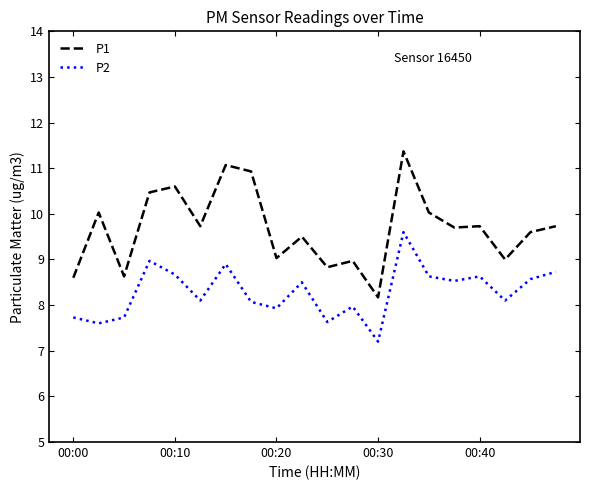

In P1, how many points are lower than both neighbors (excluding endpoints)?

7